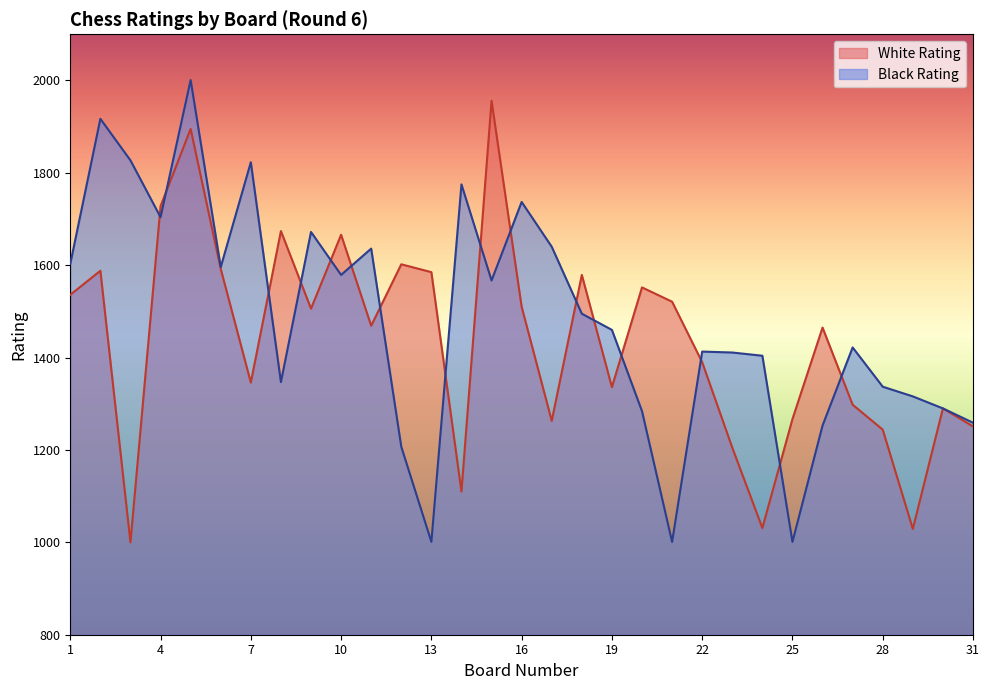

What is the difference between the maximum and minimum values in the White Rating series?

956